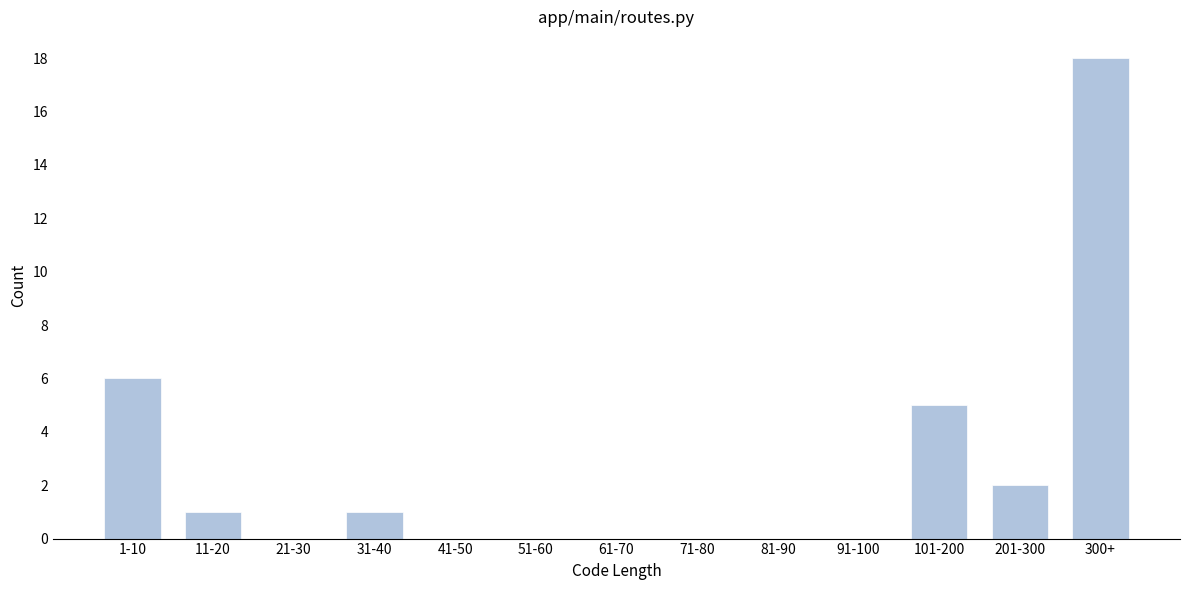

At which category does the chart reach its peak across all series?

300+